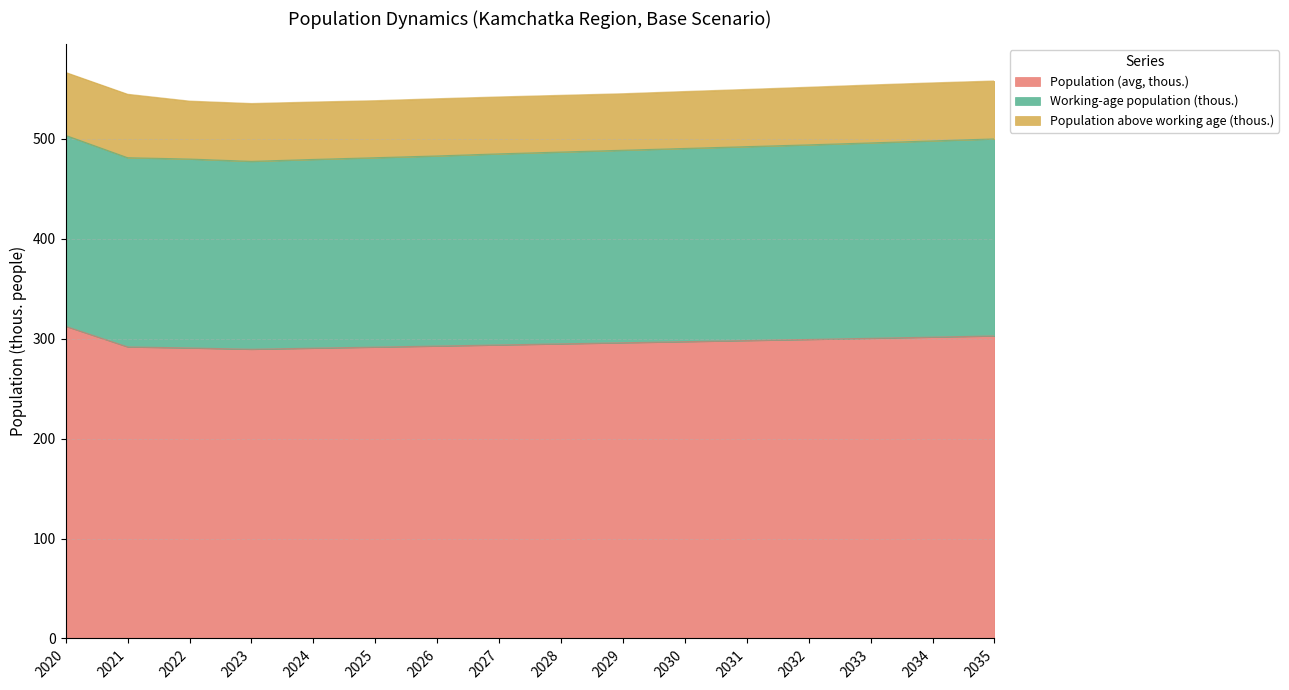

The value of Working-age population (thous.) at 2028 is 191.9. True or false?

True